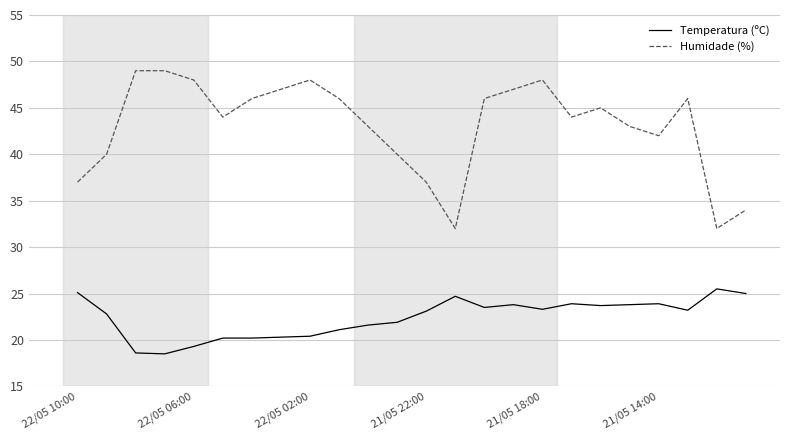

What is the highest value of the Humidade (%) series?

49.0